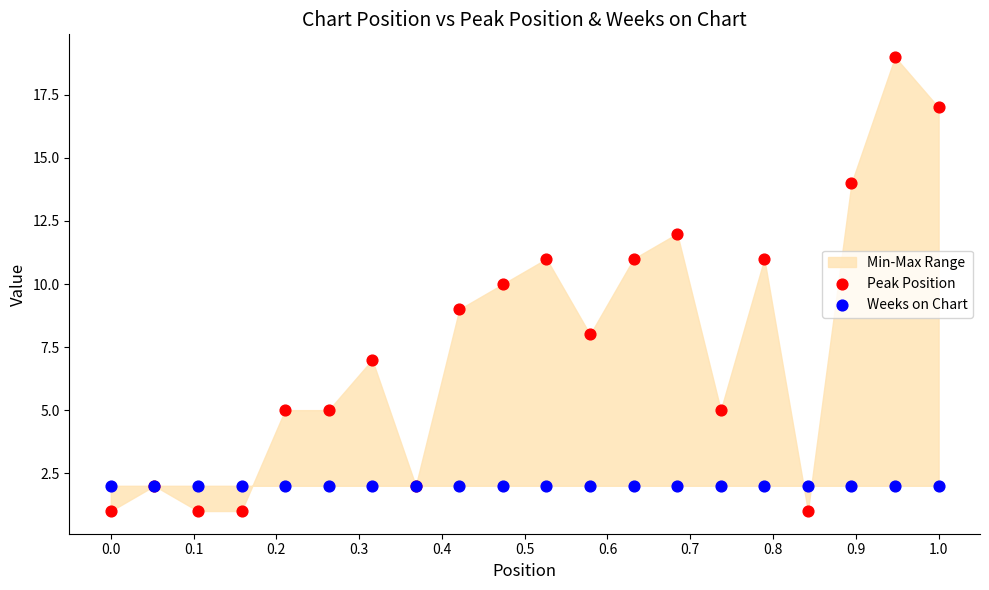

Which series reaches the maximum Y coordinate?

Peak Position